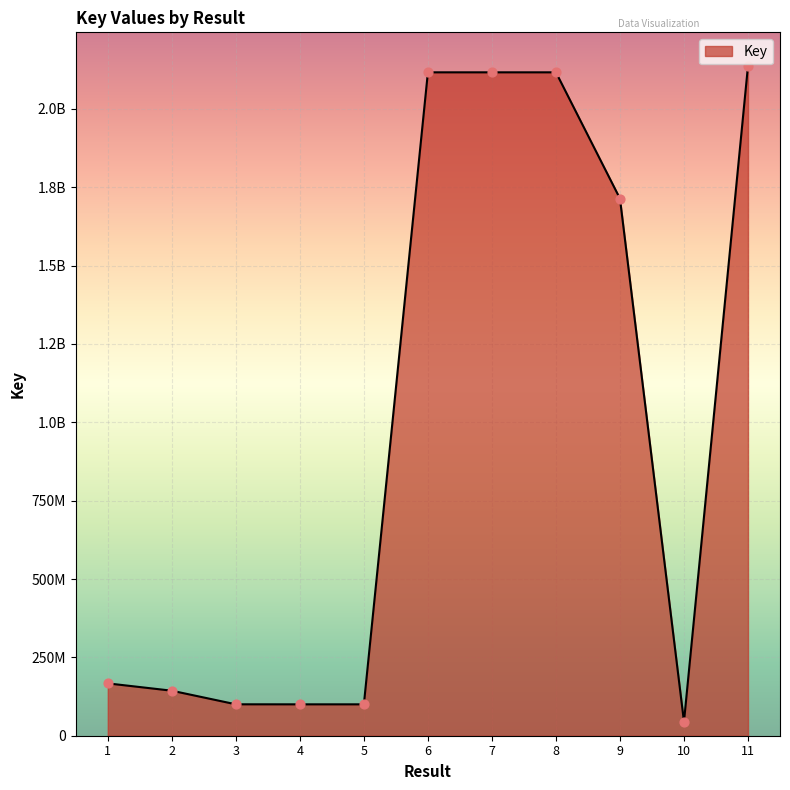

Is this an area chart (filled region under the line)?

Yes